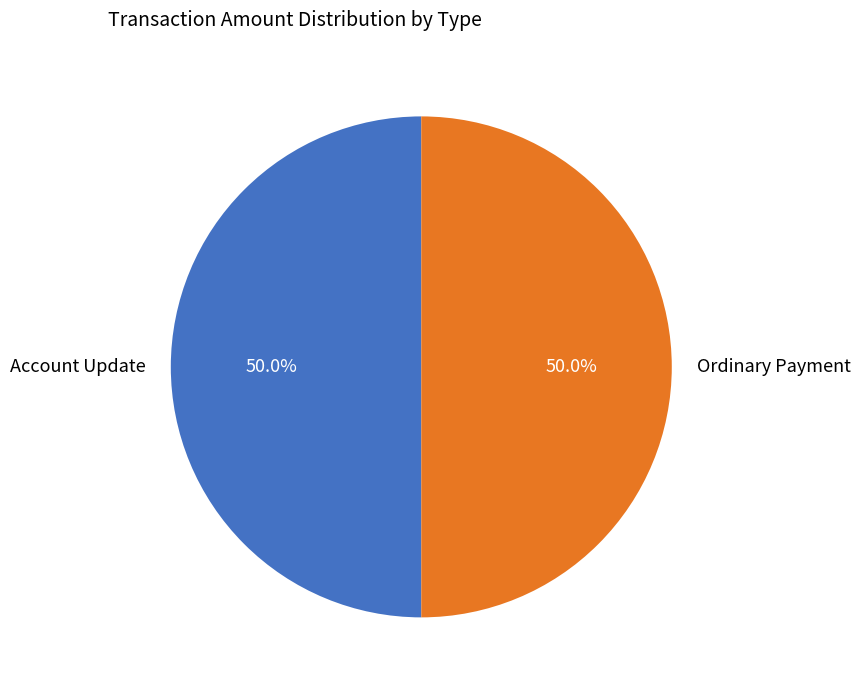

To the nearest percent, what is the average slice percentage?

50%